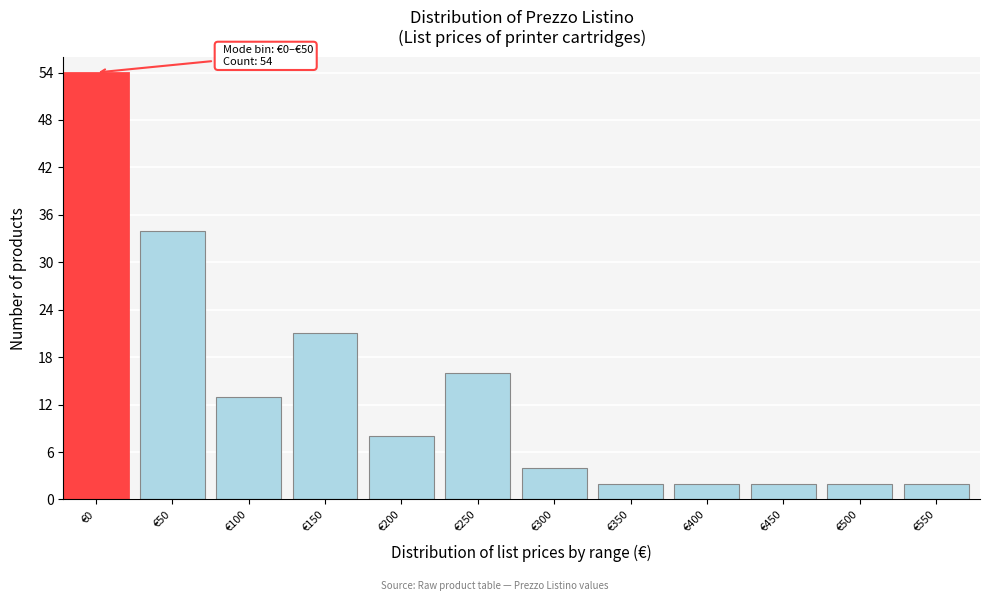

Reading right to left, what are all the values shown in this chart?

€550=2	€500=2	€450=2	€400=2	€350=2	€300=4	€250=16	€200=8	€150=21	€100=13	€50=34	€0=54